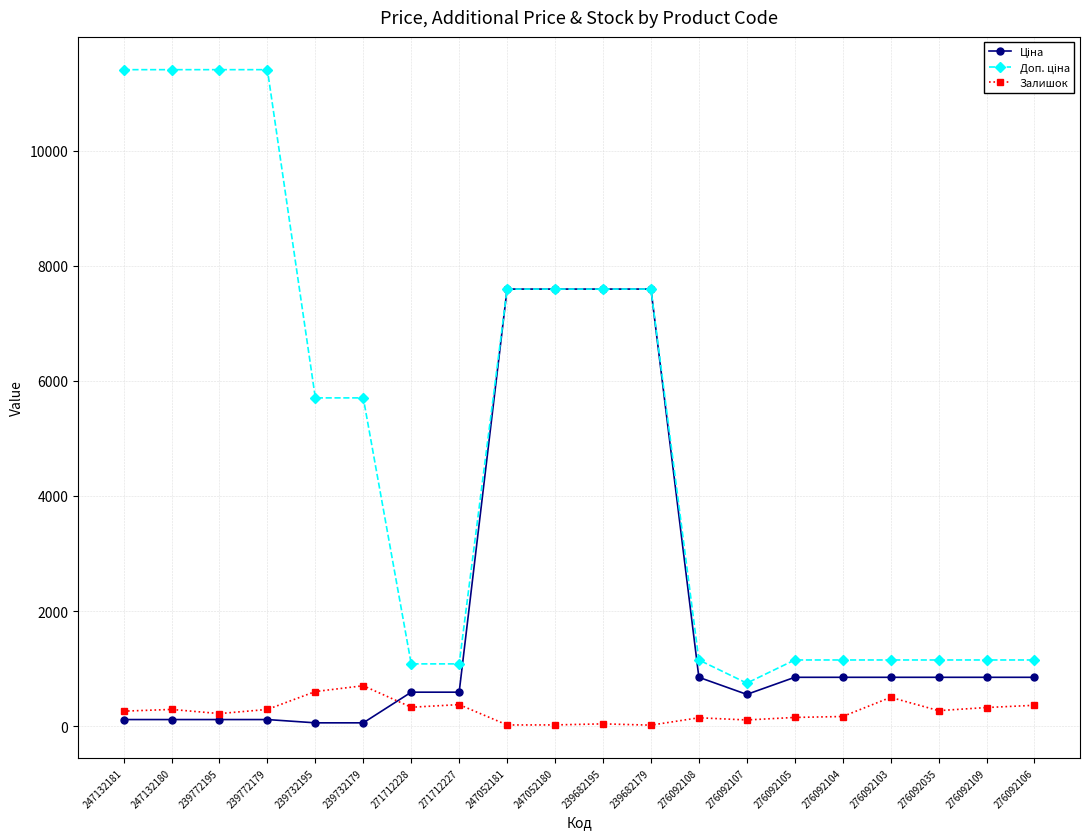

What is the greatest value displayed?

11410.0